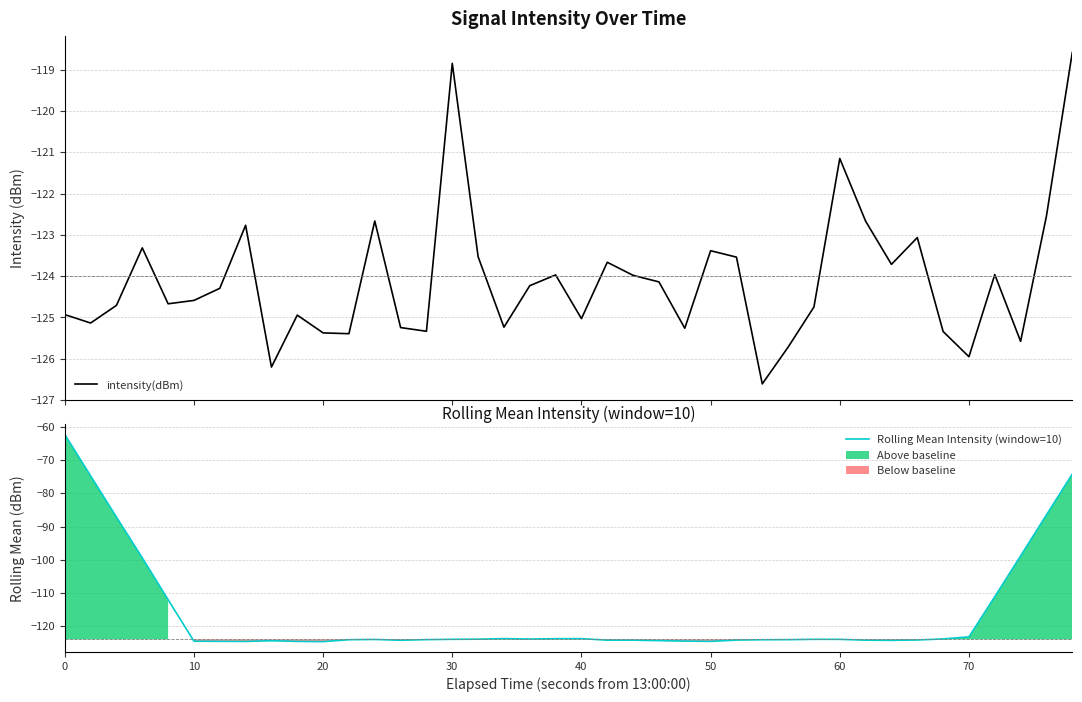

What is the lowest value of the intensity(dBm) series?

-126.6